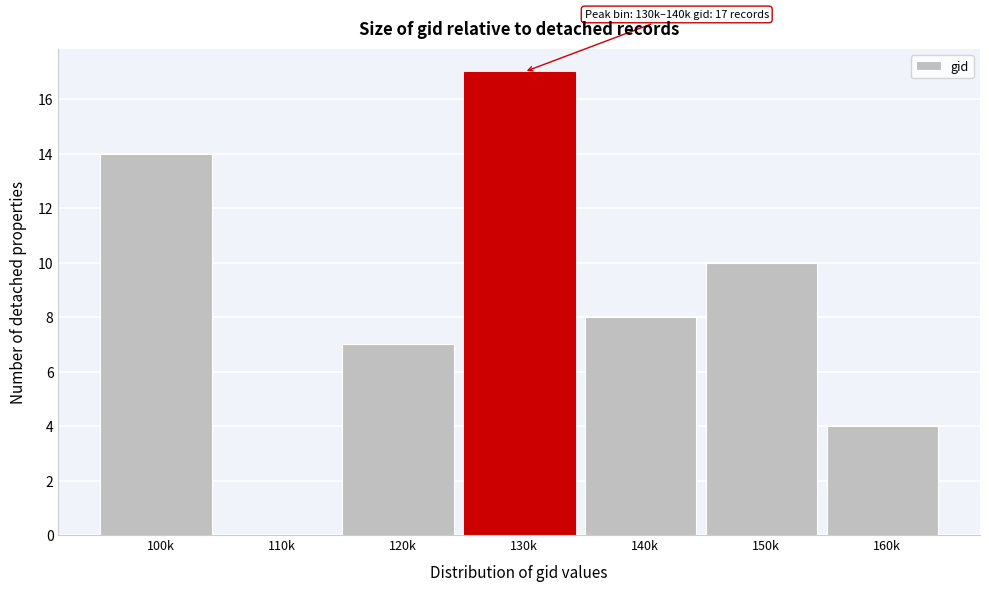

Reading left to right, what are all the values shown in this chart?

100k=14	110k=0	120k=7	130k=17	140k=8	150k=10	160k=4